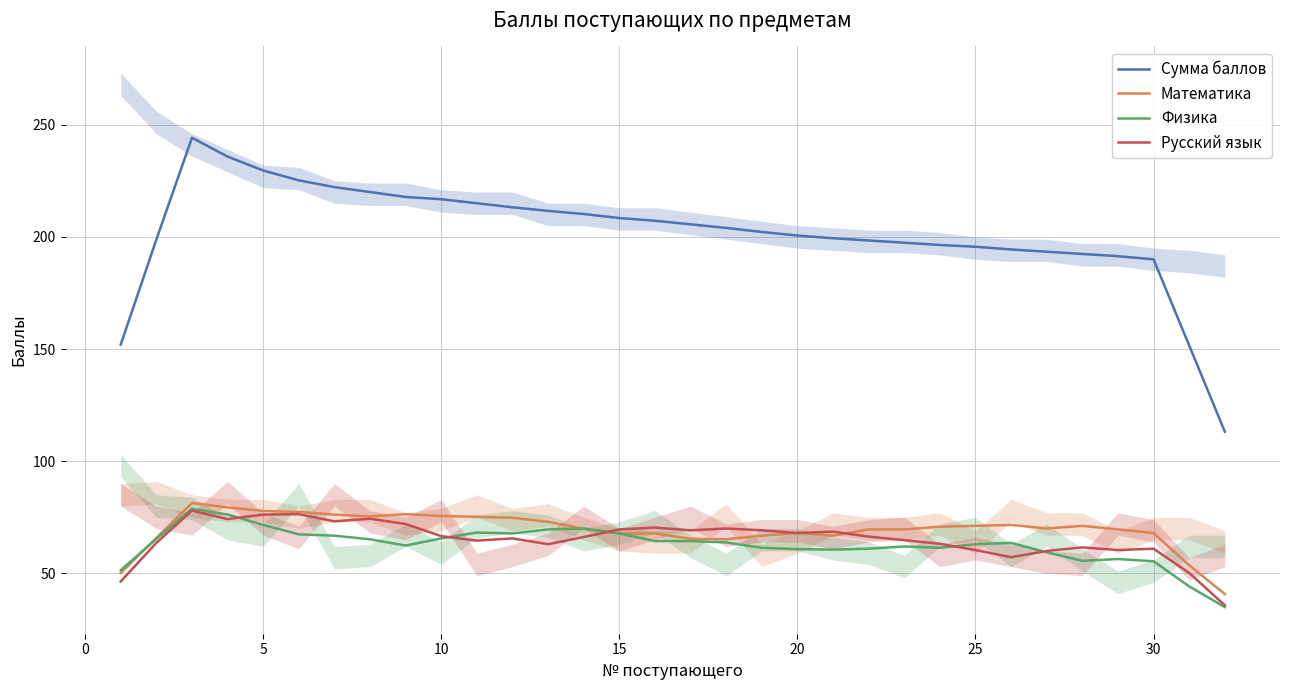

What is the difference between the second highest and minimum values in the Русский язык series?

40.6